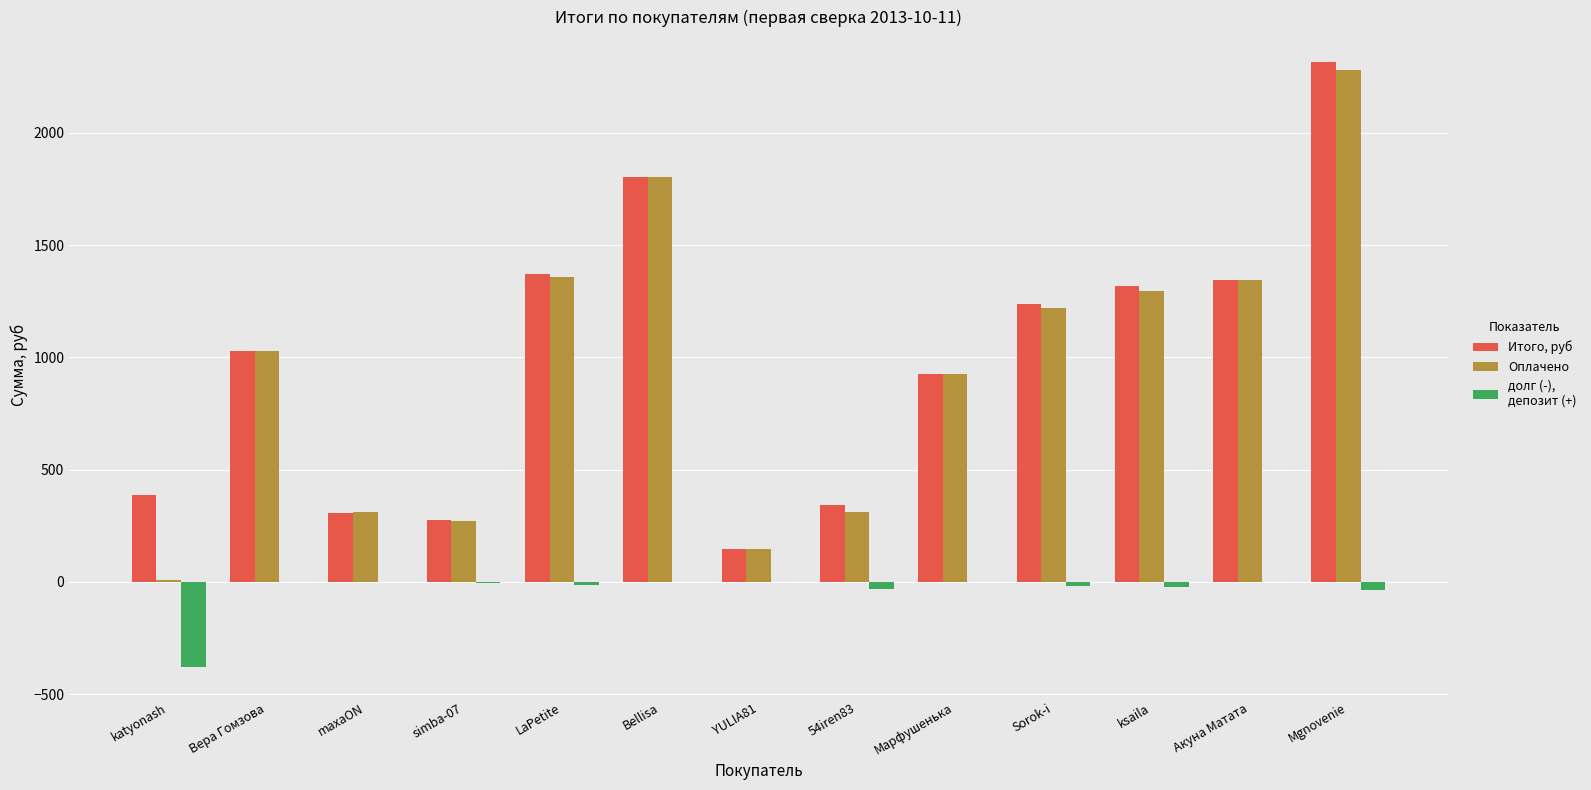

How many series are shown in this chart?

3